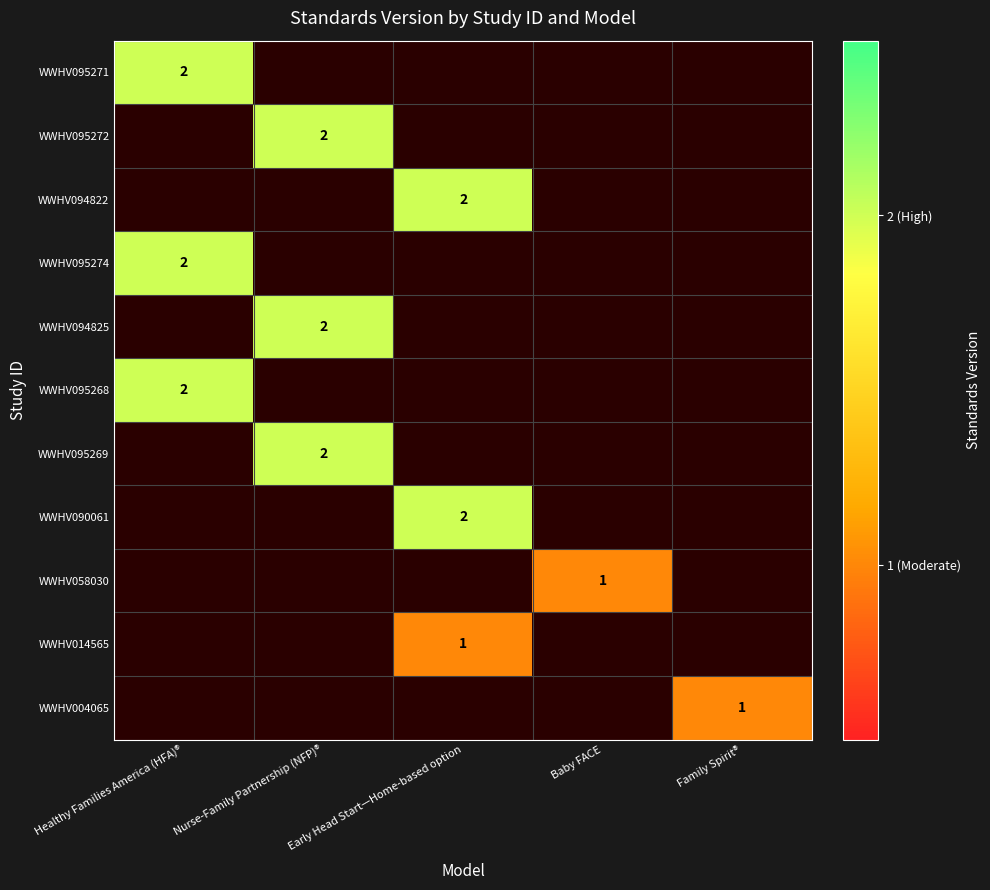

The WWHV094822 series shows 2 at Early Head Start—Home-based option. True or false?

True